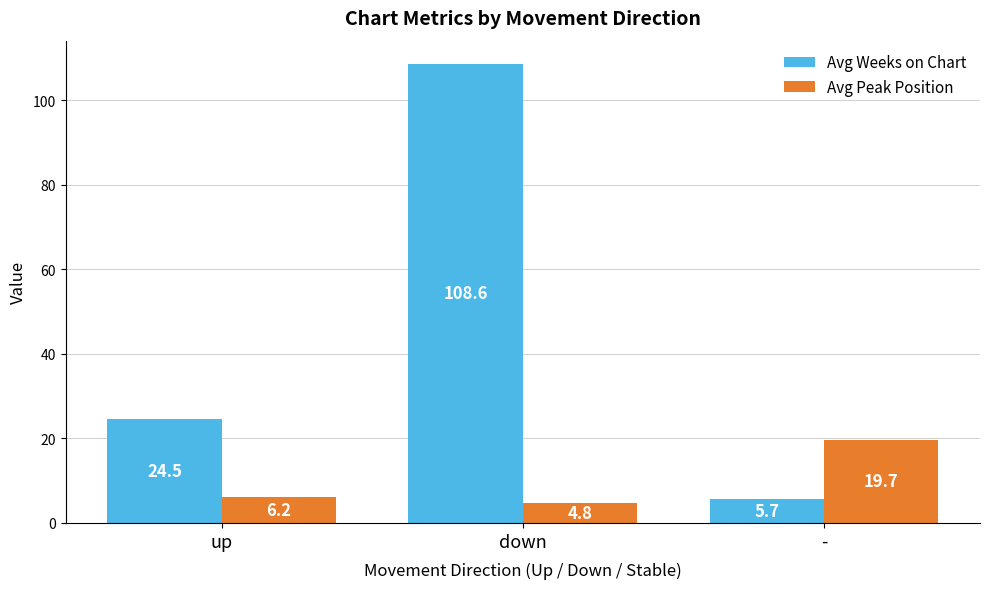

What is the highest value of the Avg Weeks on Chart series?

108.6